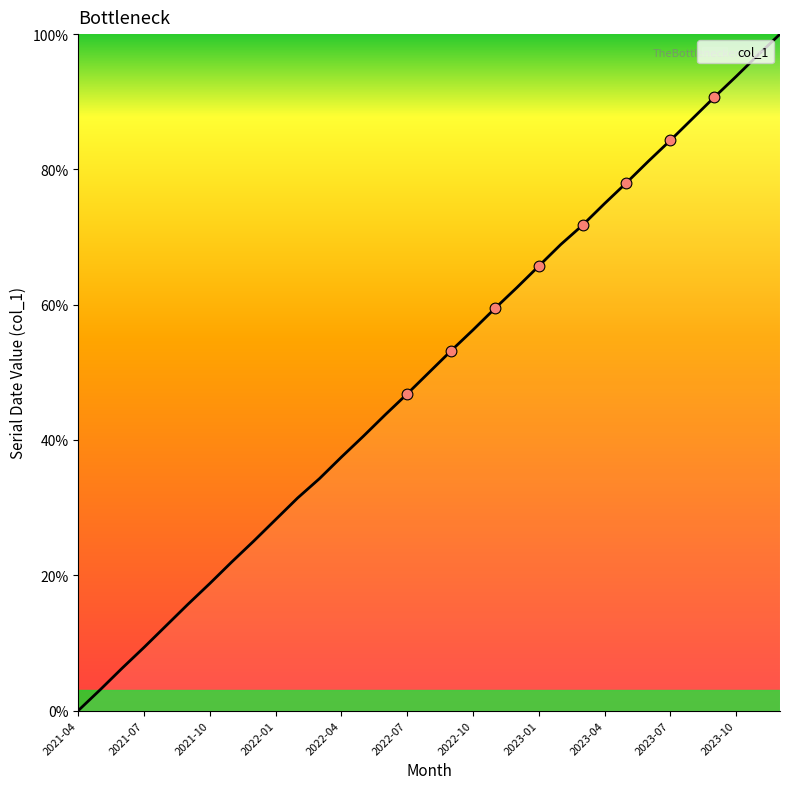

What is the greatest value displayed?

100.0